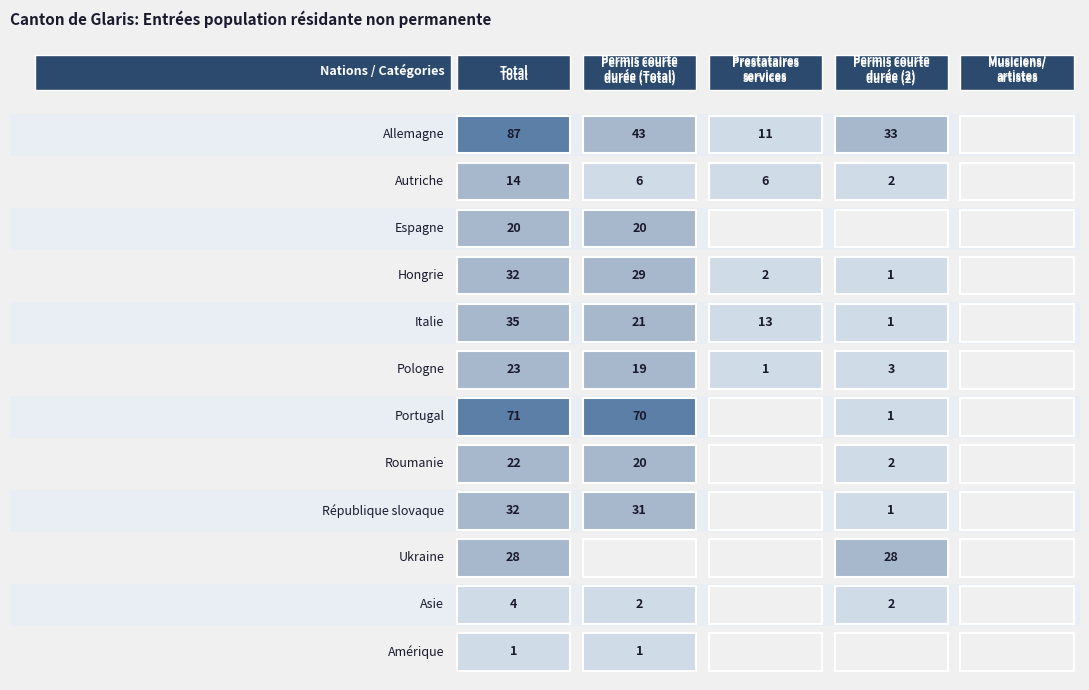

Which series has the widest spread of values?

Allemagne